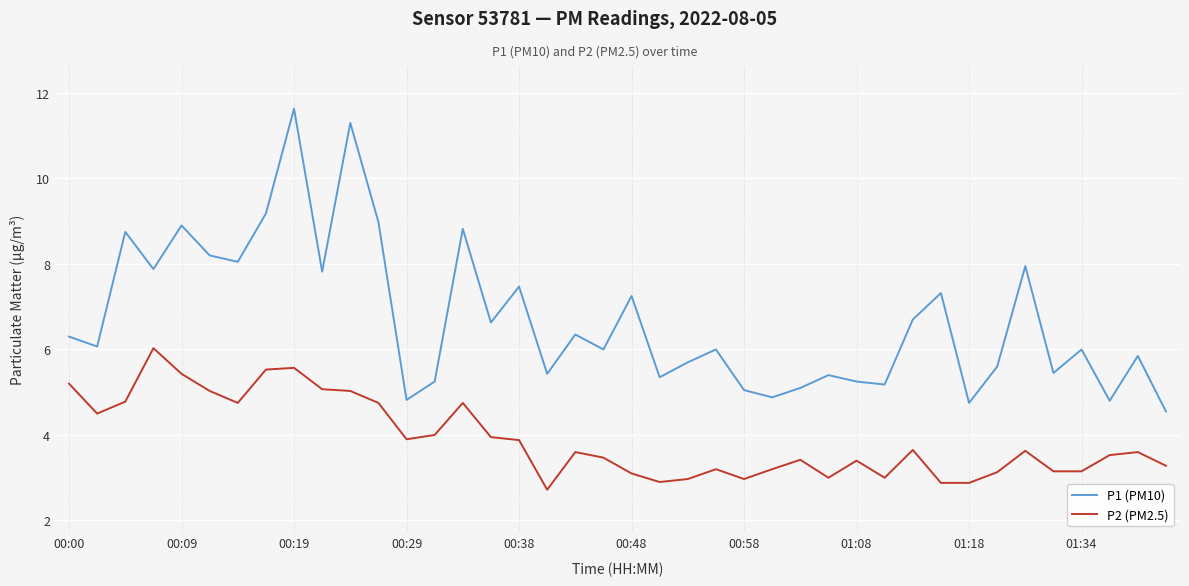

True or false: P2 (PM2.5) and P1 (PM10) cross at least once.

False